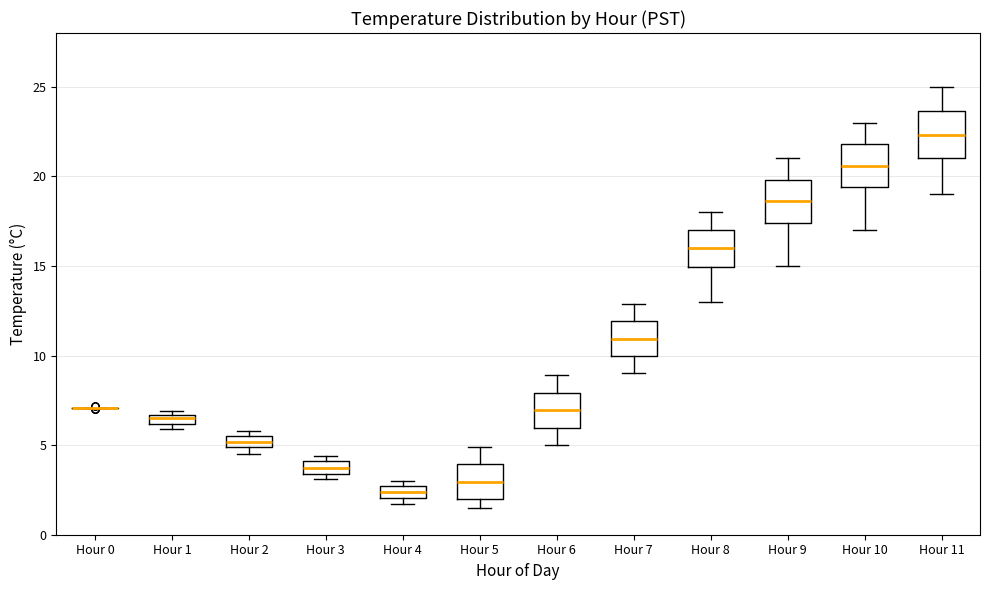

Where is the lower edge of the box for Hour 8 on the y-axis? The values are not printed on the chart, so give them approximately, as read against the axis.

15.0